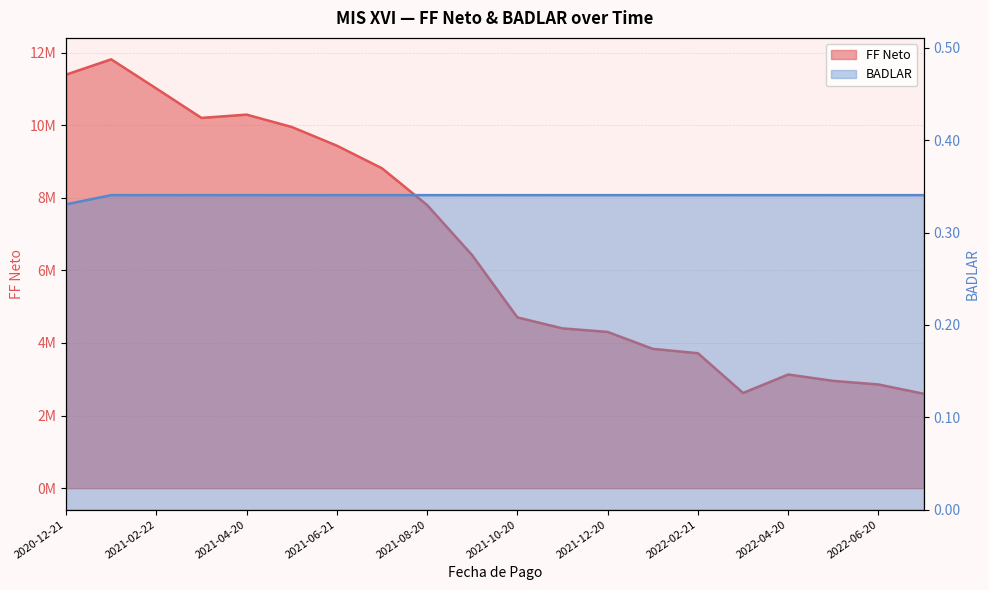

At which category does the chart reach its minimum across all series?

2020-12-21